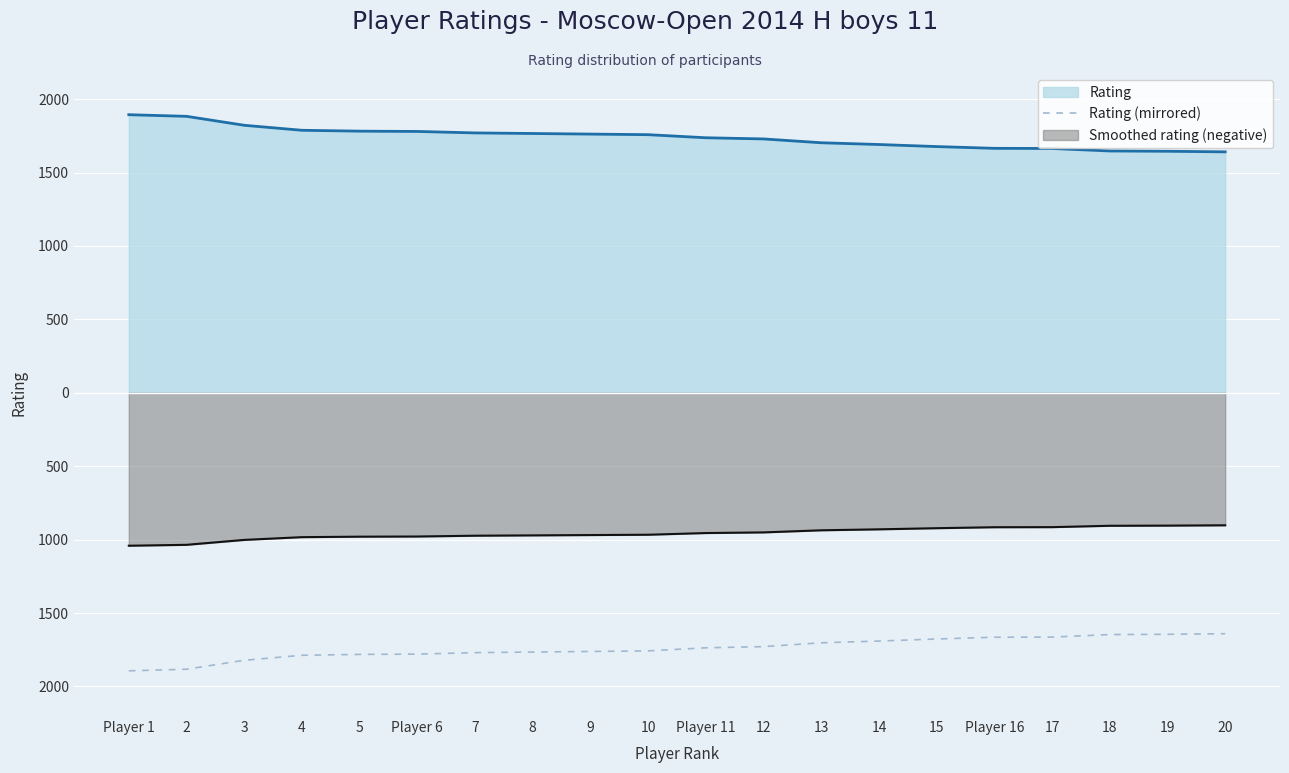

What are all the series names shown in the legend?

Rating, Rating (mirrored), Smoothed rating (negative)